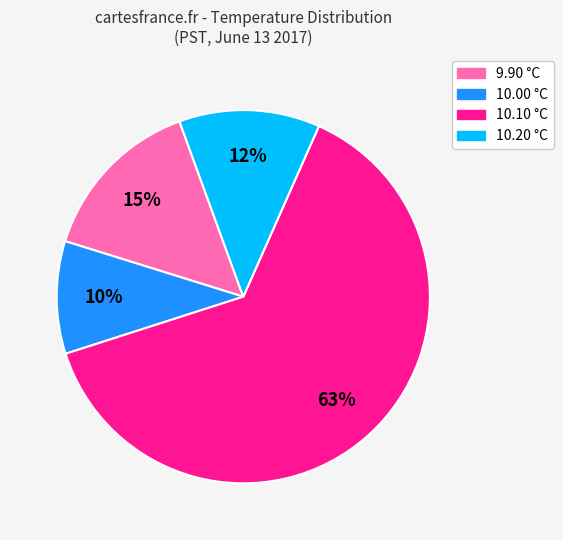

Is there a majority slice in this chart?

Yes